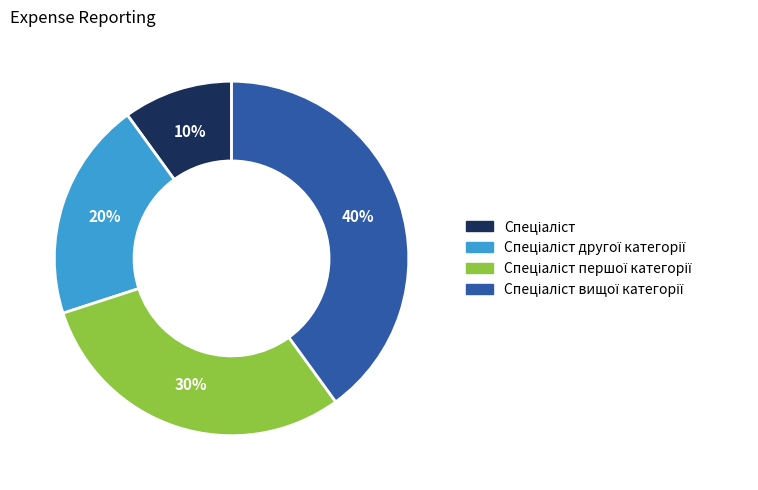

Is there a majority slice in this chart?

No